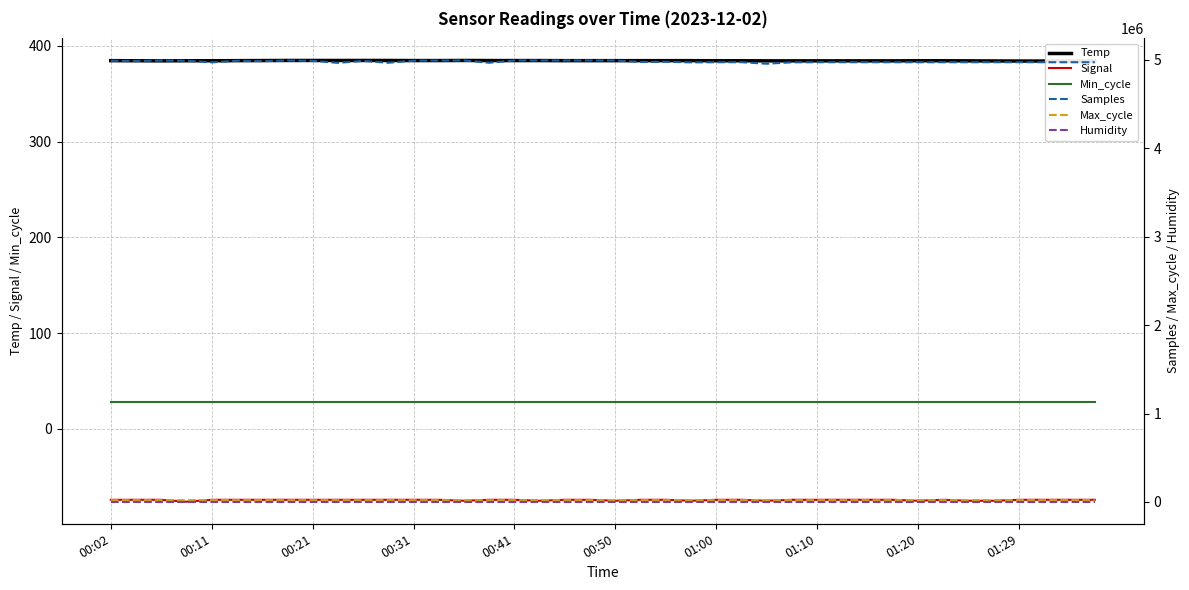

At which category is the sum across all series the highest?

18